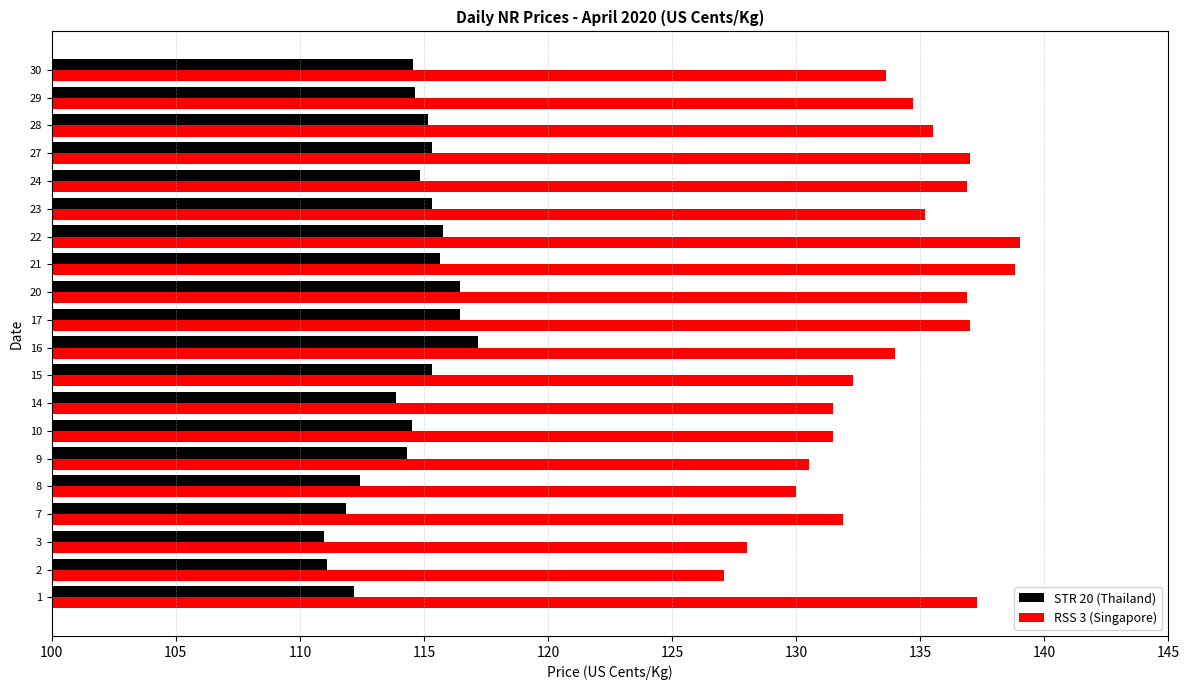

What is the sum of all RSS 3 (Singapore) values?

2678.7